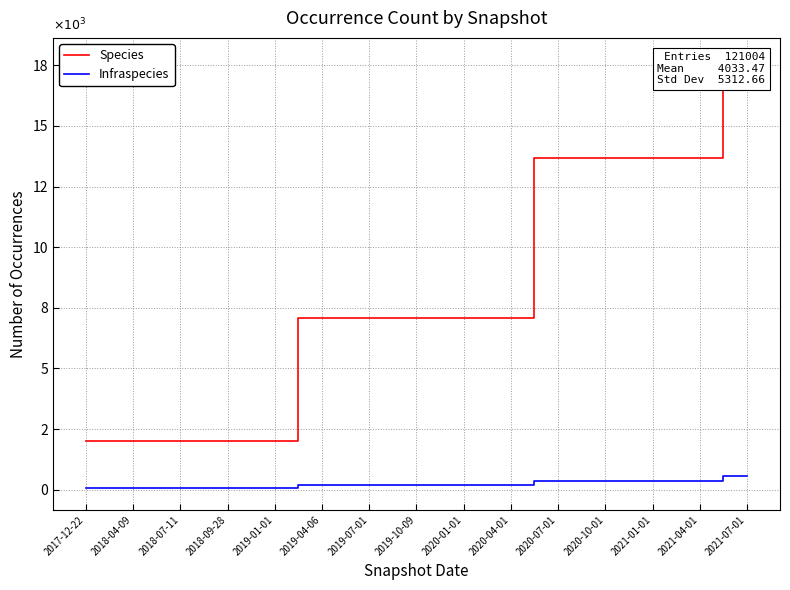

True or false: Infraspecies and Species cross at least once.

False